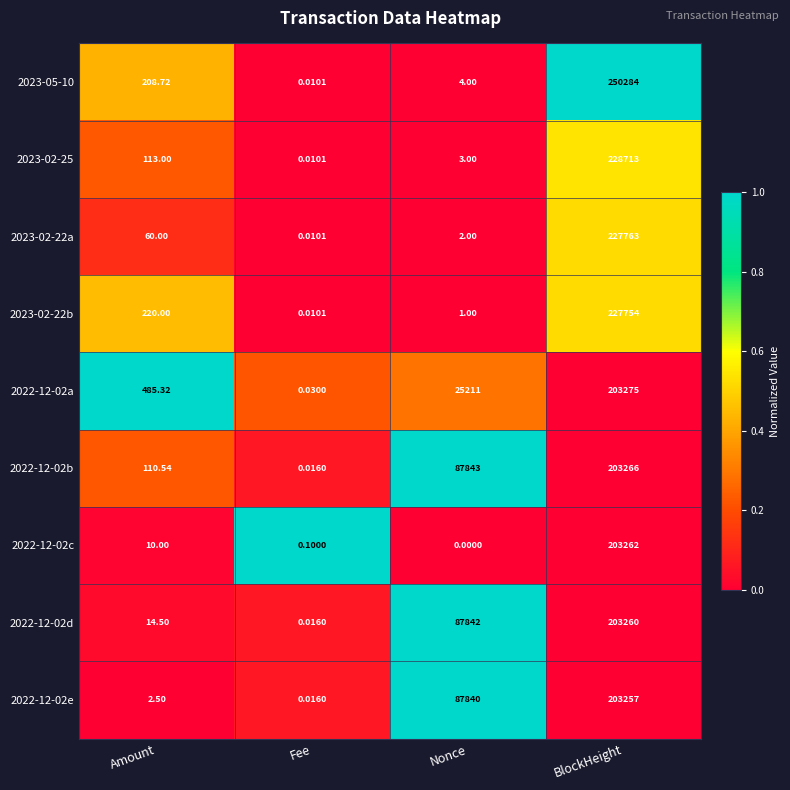

At which category is the sum across all series the highest?

BlockHeight